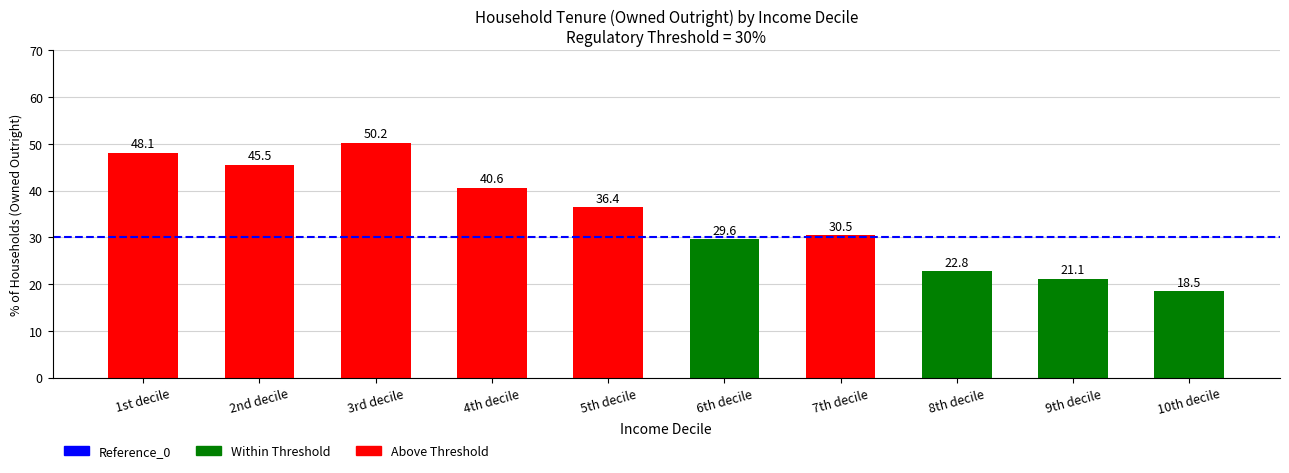

What is the value of the 5th bar from the left?

36.4